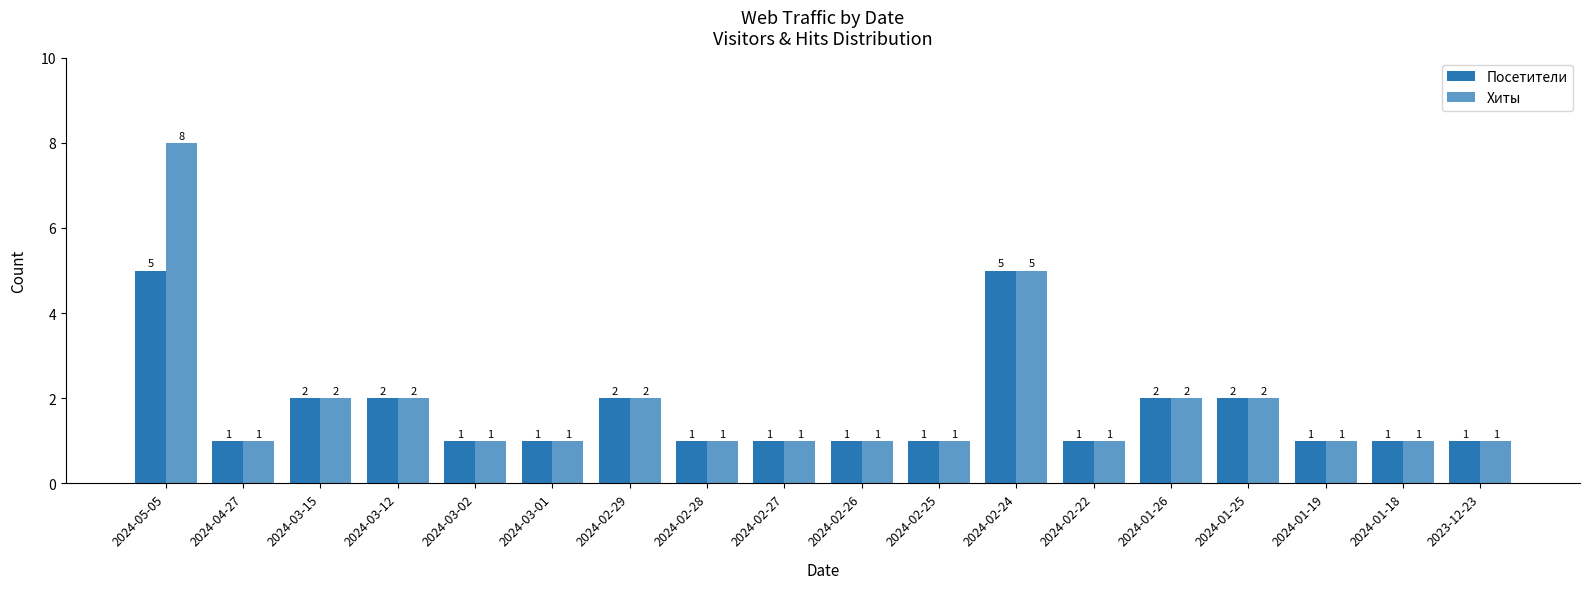

How many bars are there in total?

36